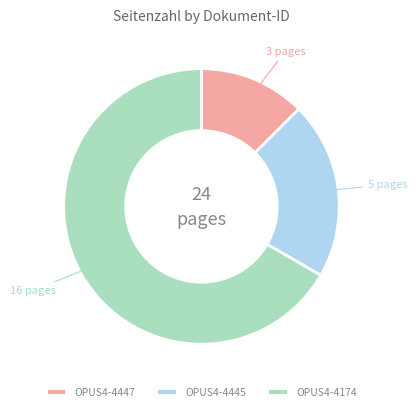

What is the largest slice in the pie chart?

OPUS4-4174